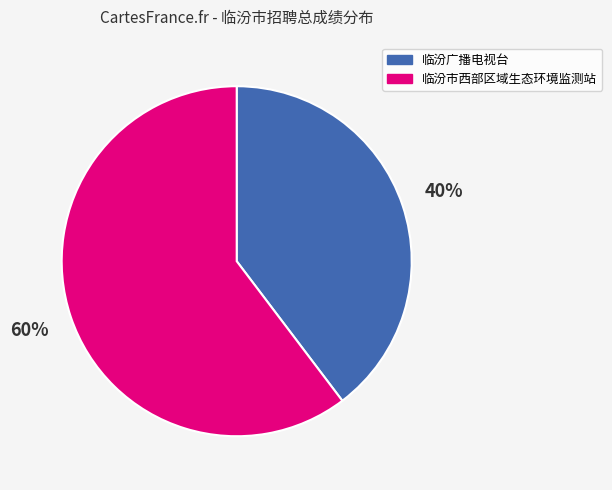

What is the ratio of the value at 临汾广播电视台 to the value at 临汾市西部区域生态环境监测站?

0.7